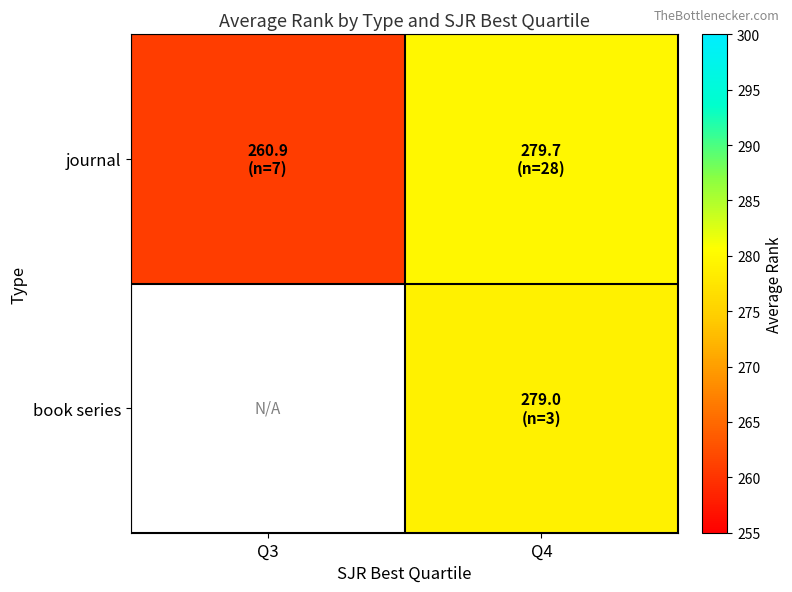

What is the spread (max minus min) of values at Q4?

0.7